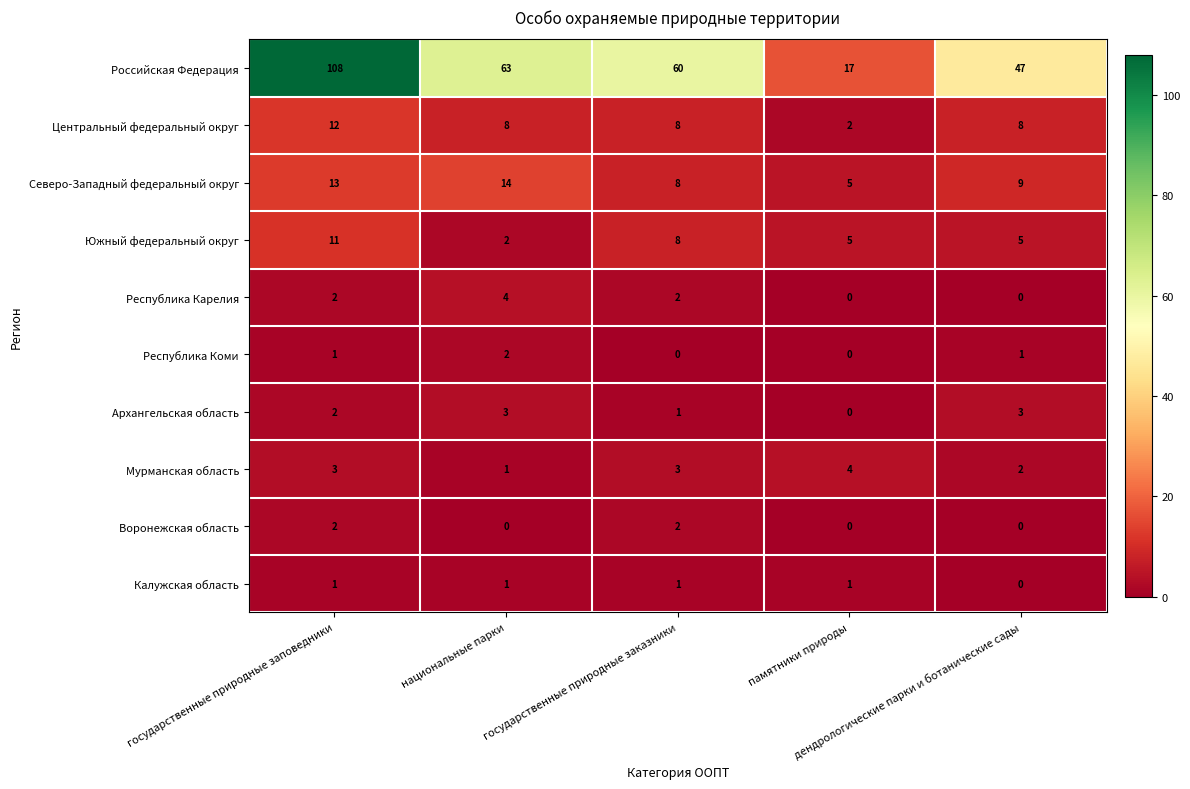

At how many categories does at least one series exceed 0?

5